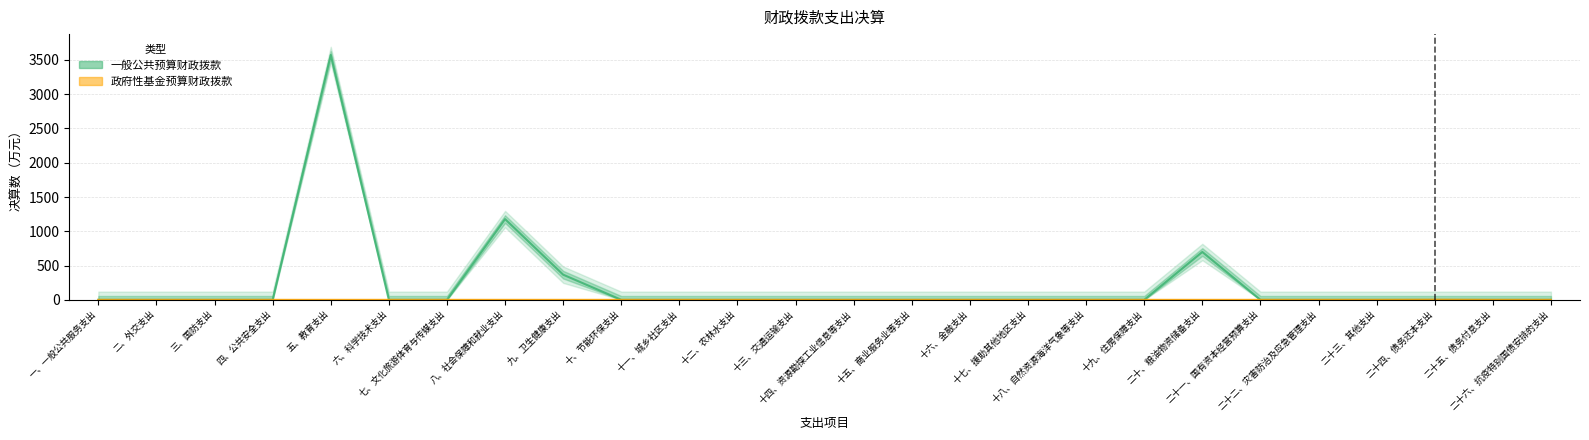

True or false: 一般公共预算财政拨款 has a value of -1944.4 at 十一、城乡社区支出.

False